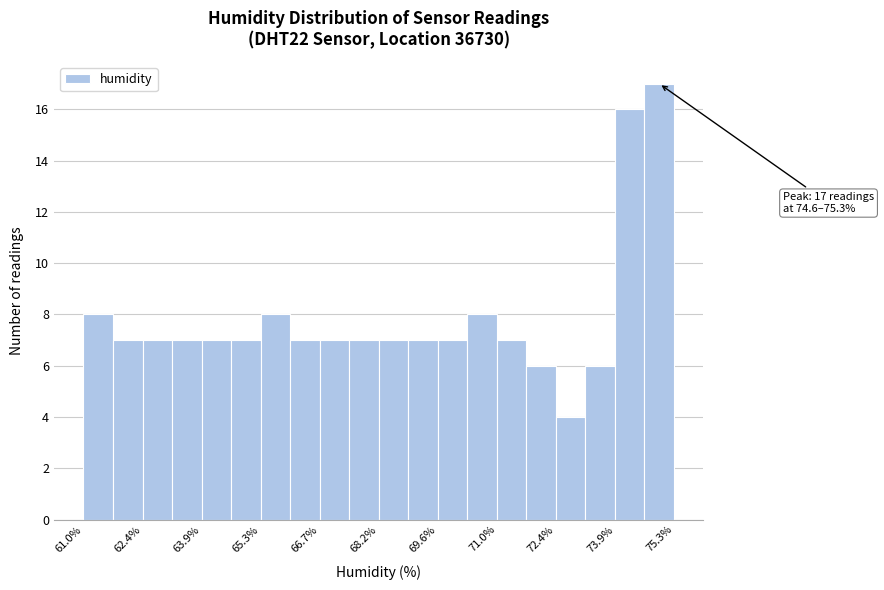

Around what value on the x-axis is the tallest bar? Give the approximate position of its centre, as read against the axis.

75.0